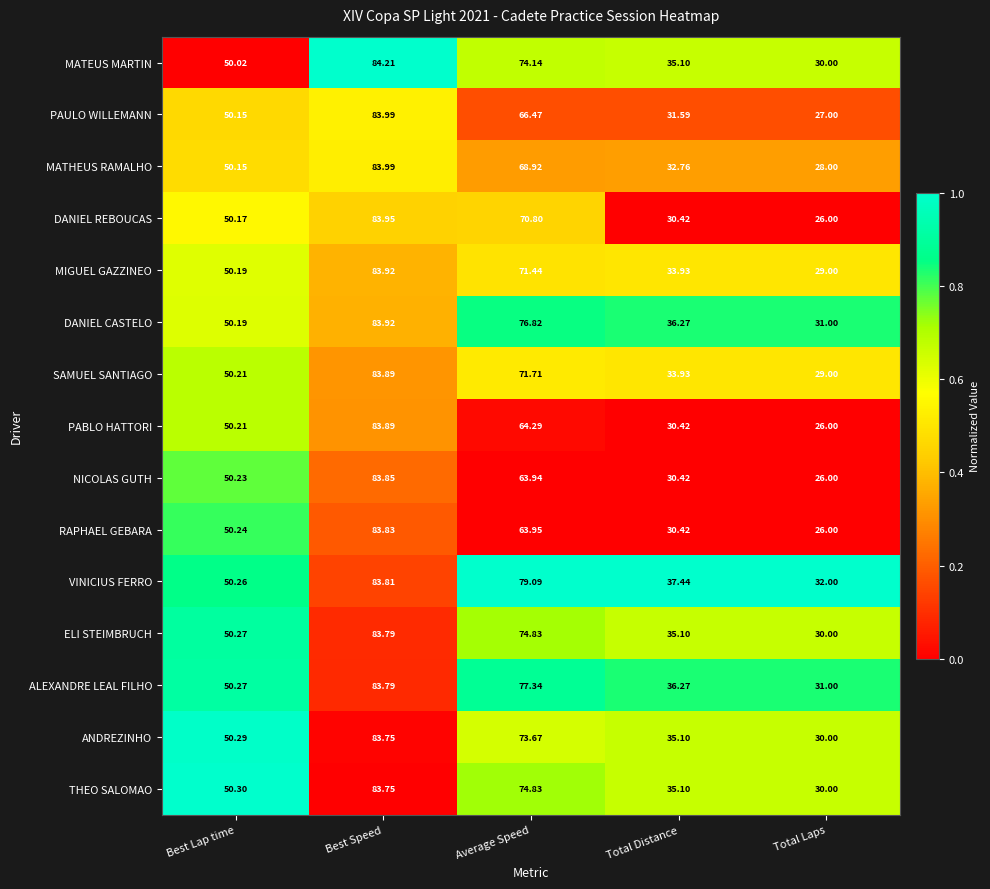

Where is ANDREZINHO nearest to the value 56?

Best Lap time